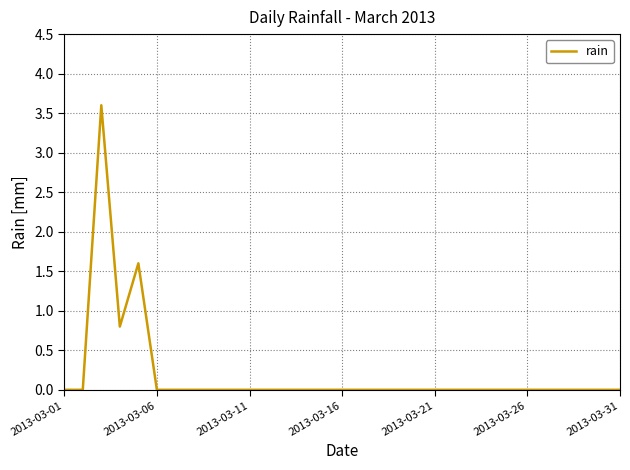

What is the maximum value shown in the chart?

3.6